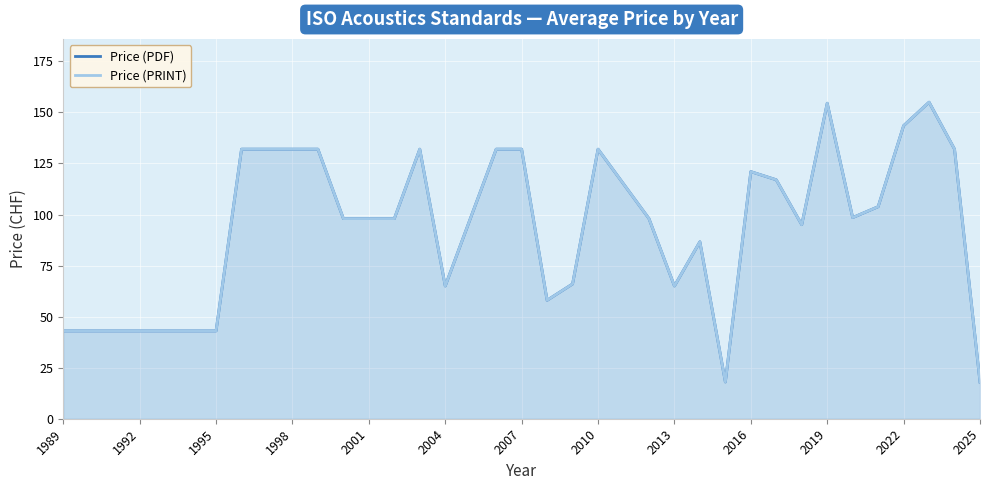

True or false: Price (PRINT) and Price (PDF) intersect in this chart.

False